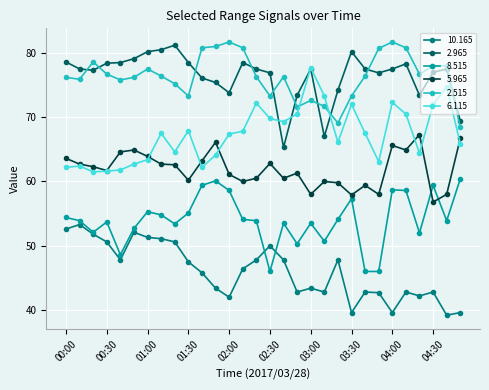

What is the value of the 6.115 point at the 25th from the left?

72.3